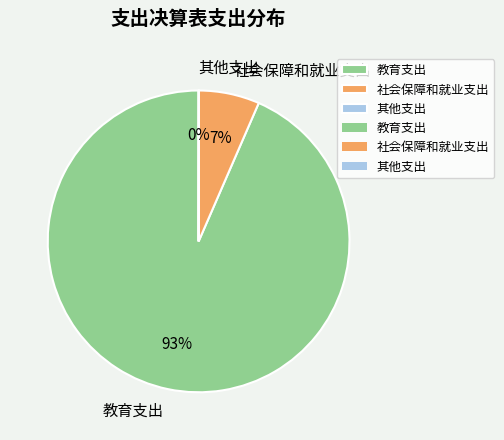

Combined, do 社会保障和就业支出 and 教育支出 account for over 50%?

Yes